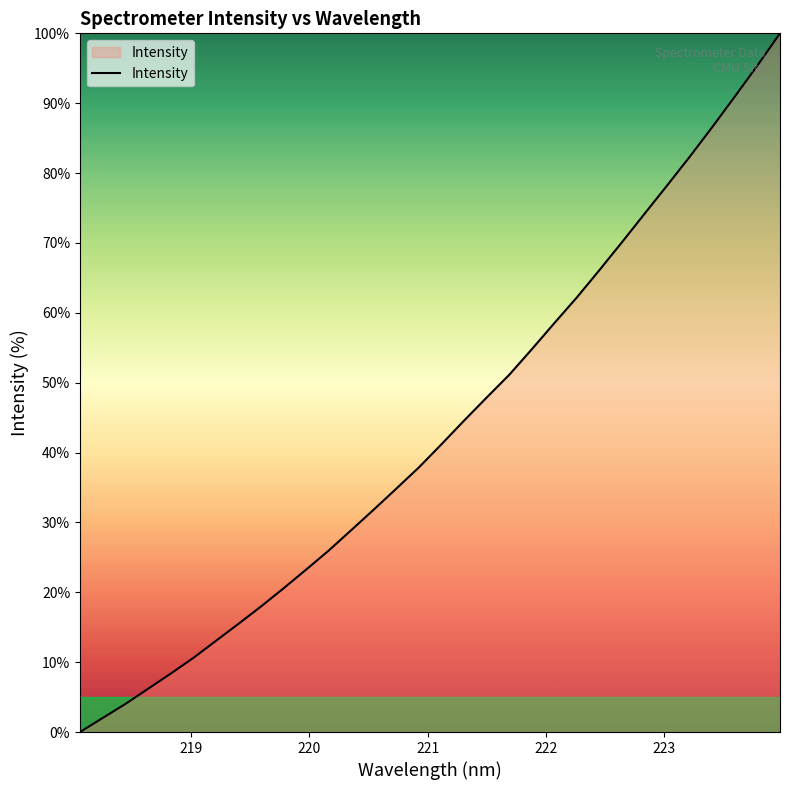

Reading left to right, what are all the values shown in this chart?

0.0	2.0	4.0	6.2	8.3	10.6	13.0	15.5	17.9	20.6	23.2	26.0	28.9	31.8	34.8	37.9	41.2	44.6	47.9	51.1	54.8	58.5	62.2	66.1	70.1	74.2	78.2	82.3	86.6	91.0	95.4	100.0